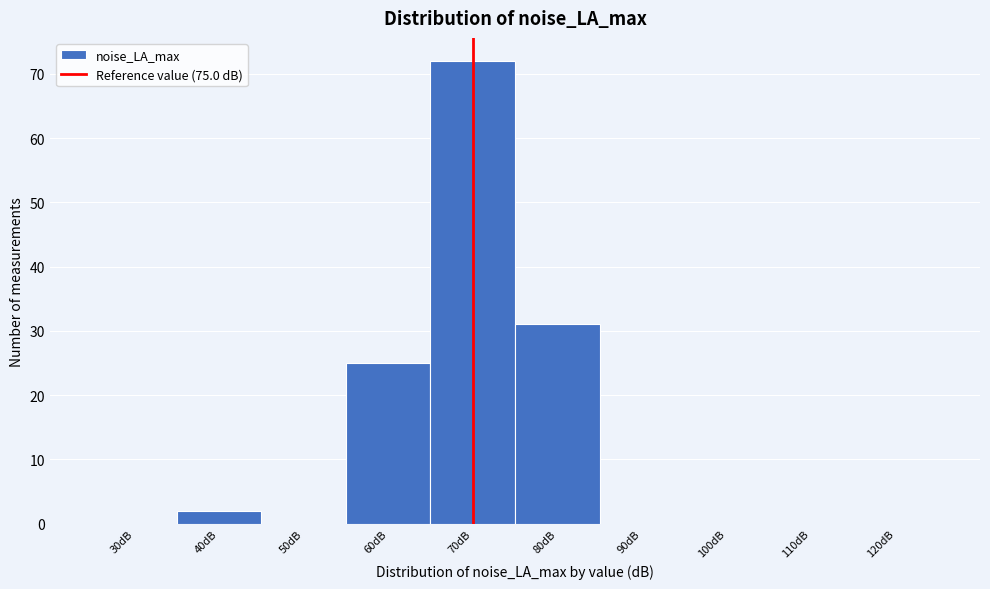

What is the sum of the values at 60dB and 110dB?

25